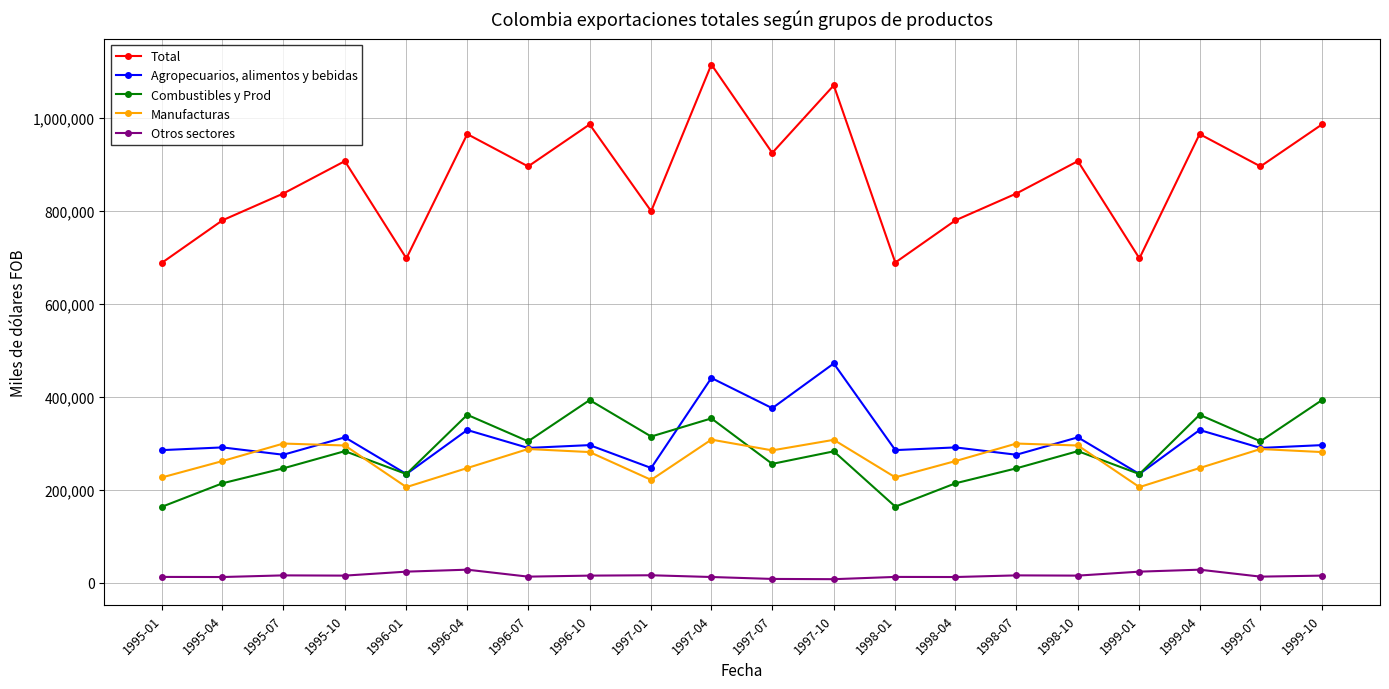

Does the chart display data point markers on the line(s)?

Yes